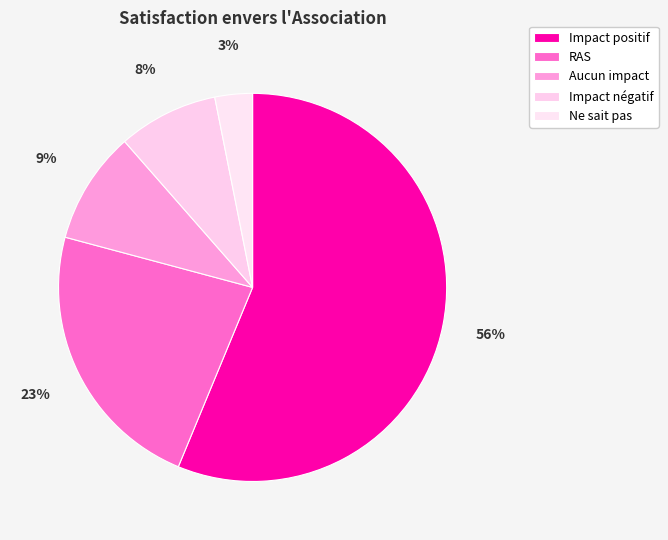

Which category has the biggest portion of the pie?

Impact positif